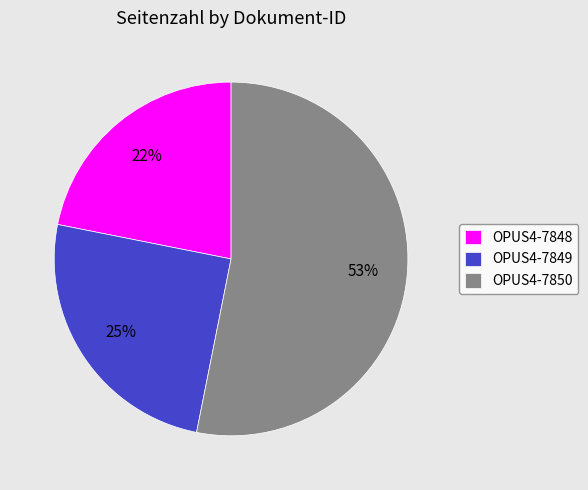

To the nearest percent, what is the difference between the OPUS4-7848 and OPUS4-7849 slice percentages?

3%